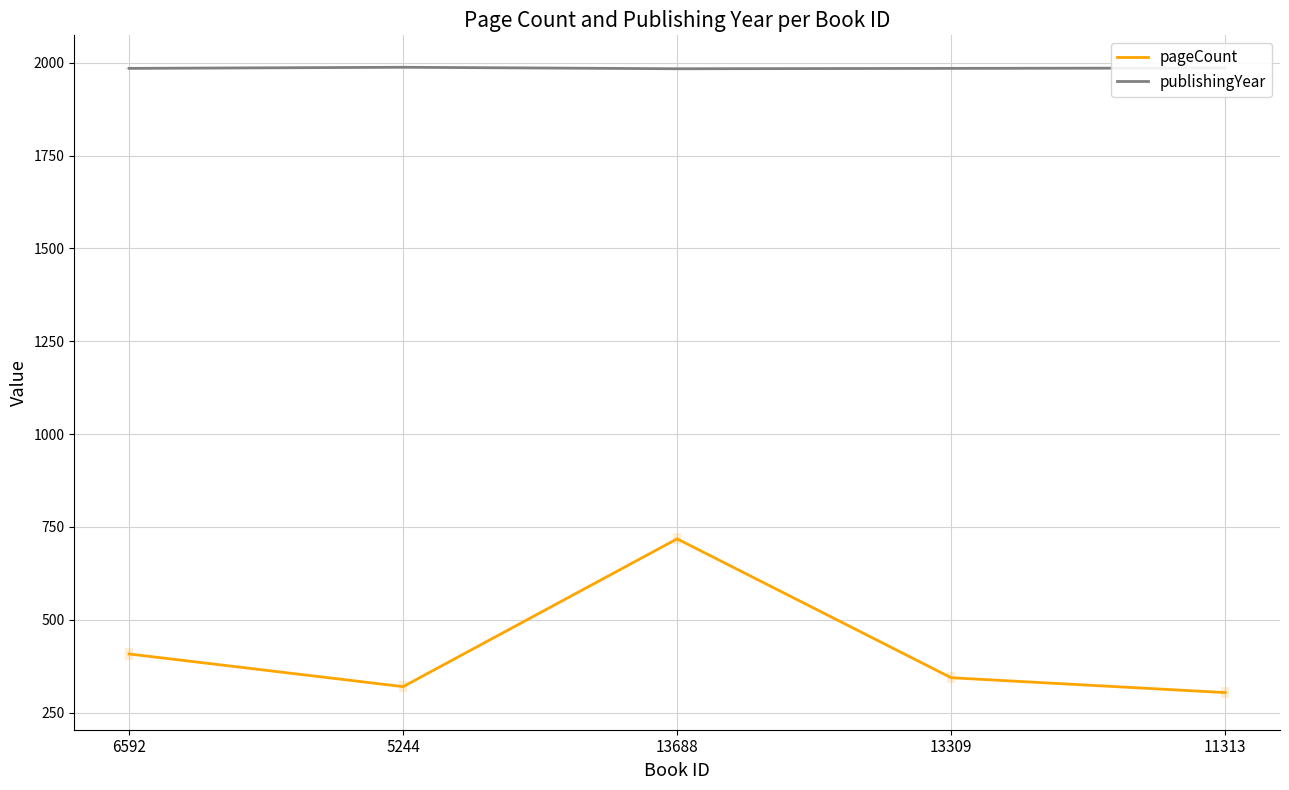

Between 6592 and 5244, which series saw the biggest shift?

pageCount